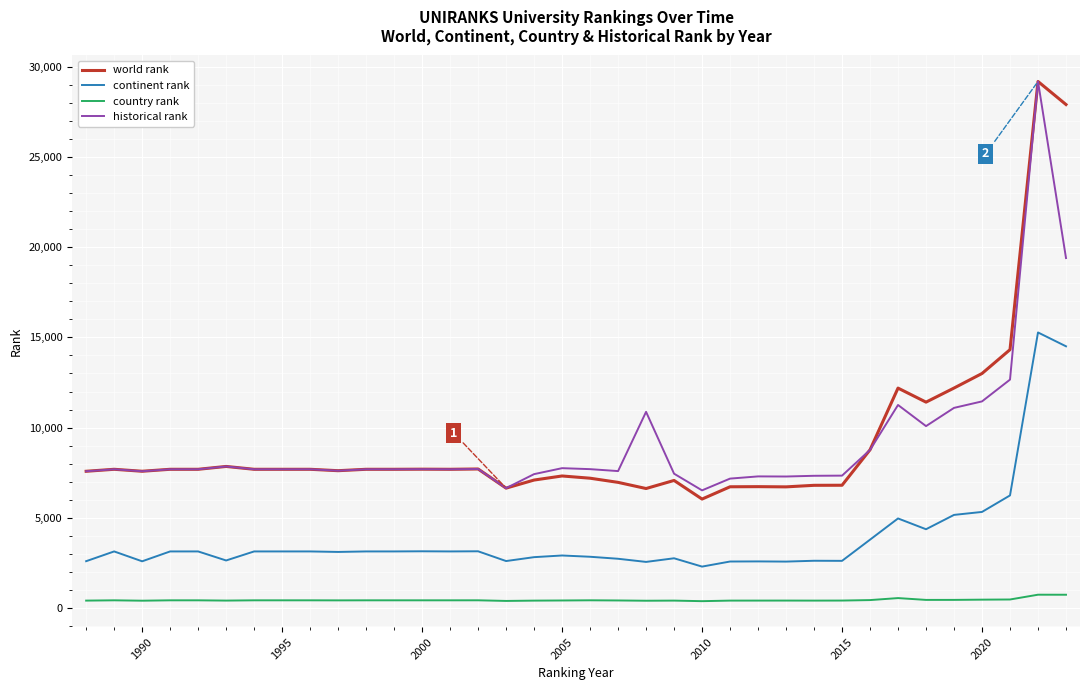

True or false: country rank and continent rank intersect in this chart.

False